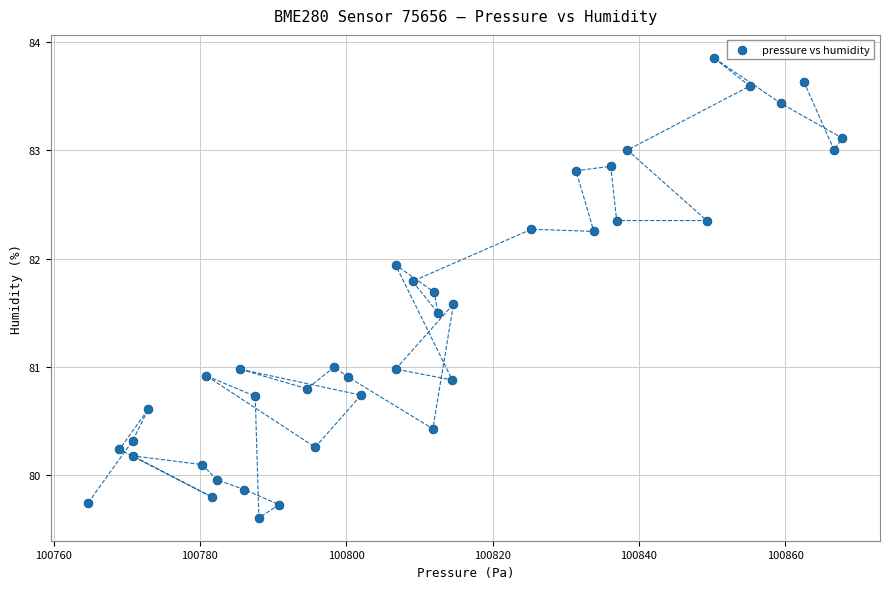

What is the range of X values (max minus min)?

103.1